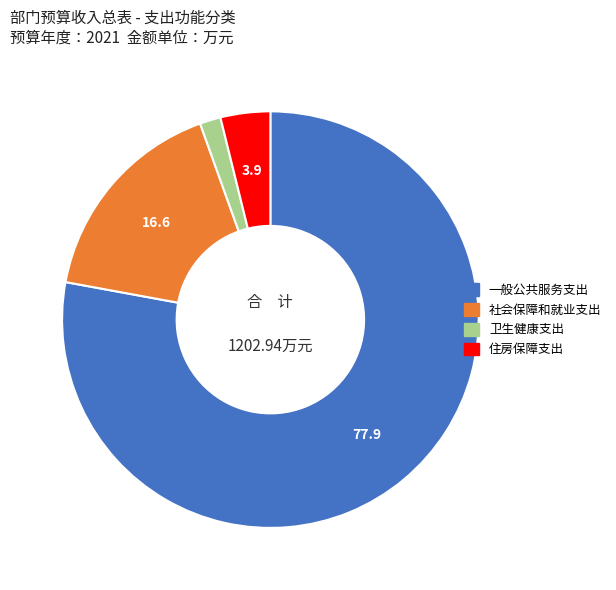

Rank the categories by value from highest to lowest.

一般公共服务支出, 社会保障和就业支出, 住房保障支出, 卫生健康支出